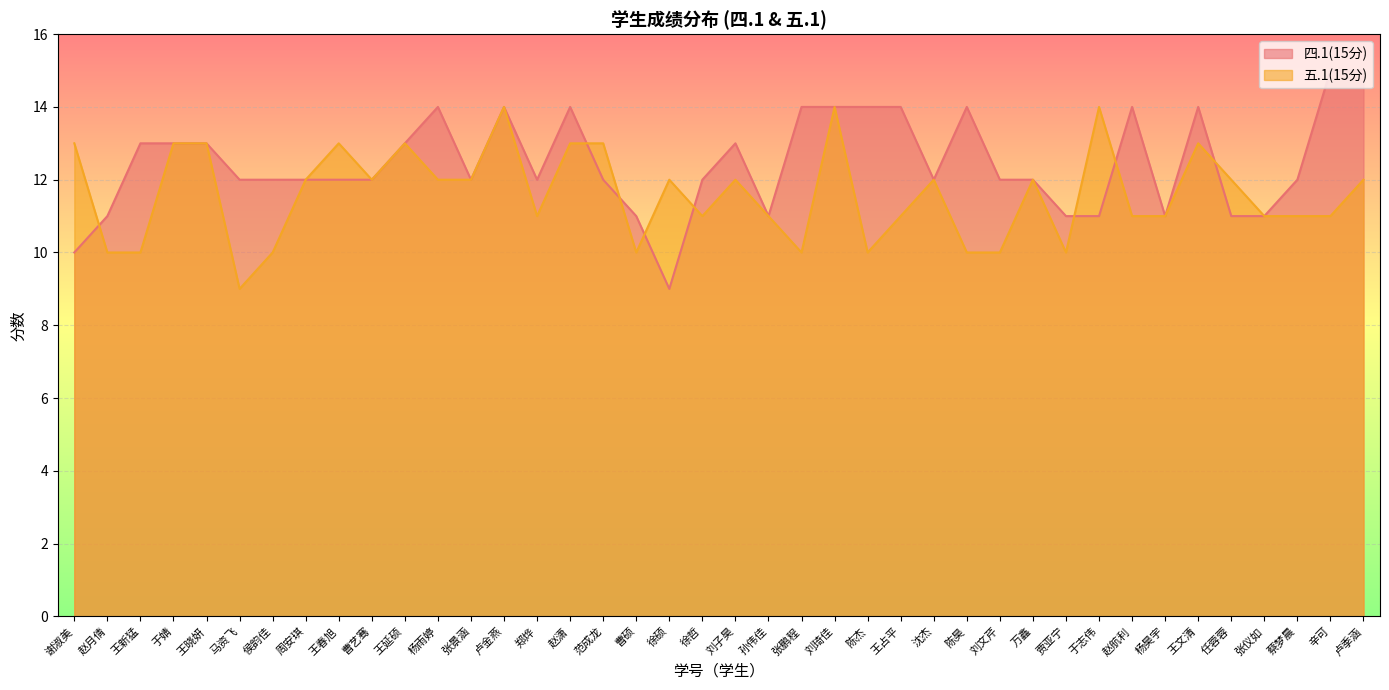

True or false: 四.1(15分) and 五.1(15分) intersect in this chart.

True